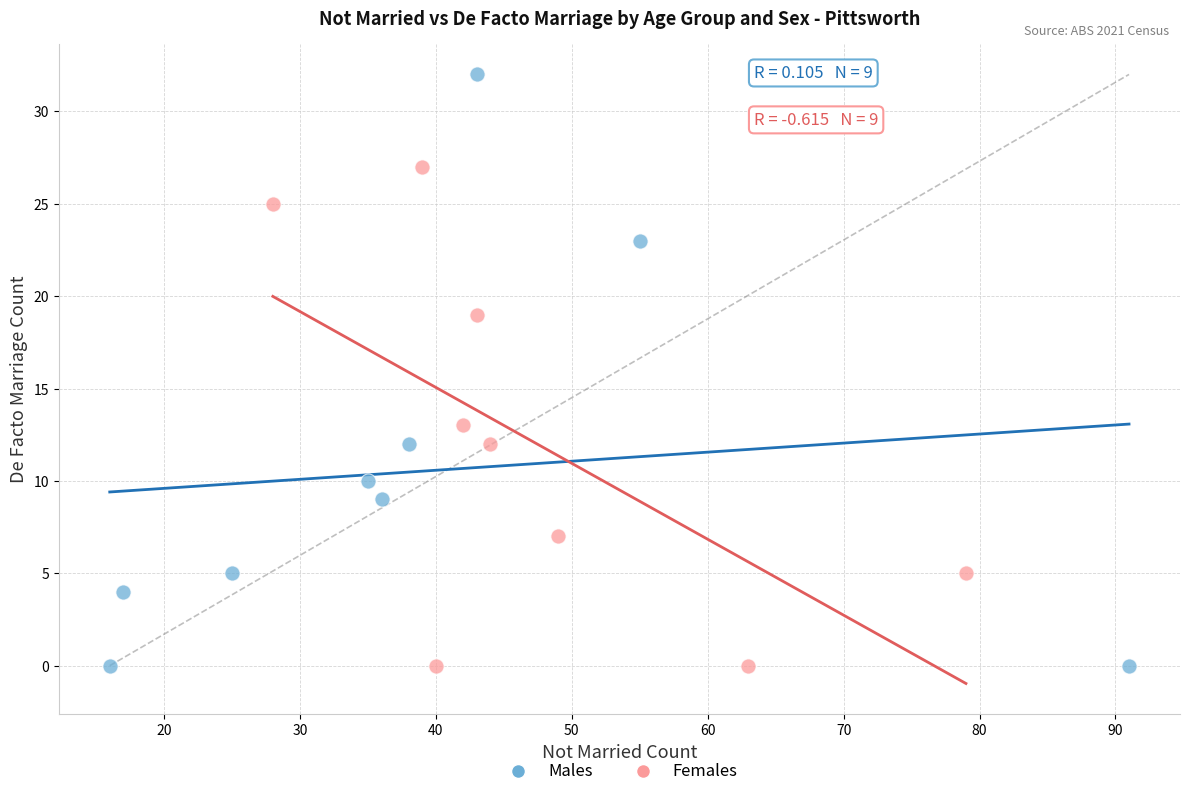

Which series reaches the maximum Y coordinate?

Males